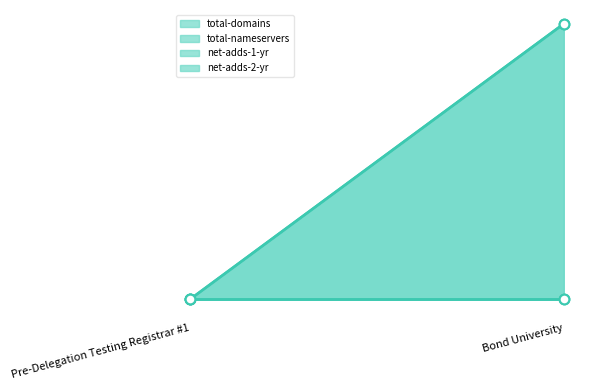

Which has a higher value, Bond University or Pre-Delegation Testing Registrar #1?

Bond University